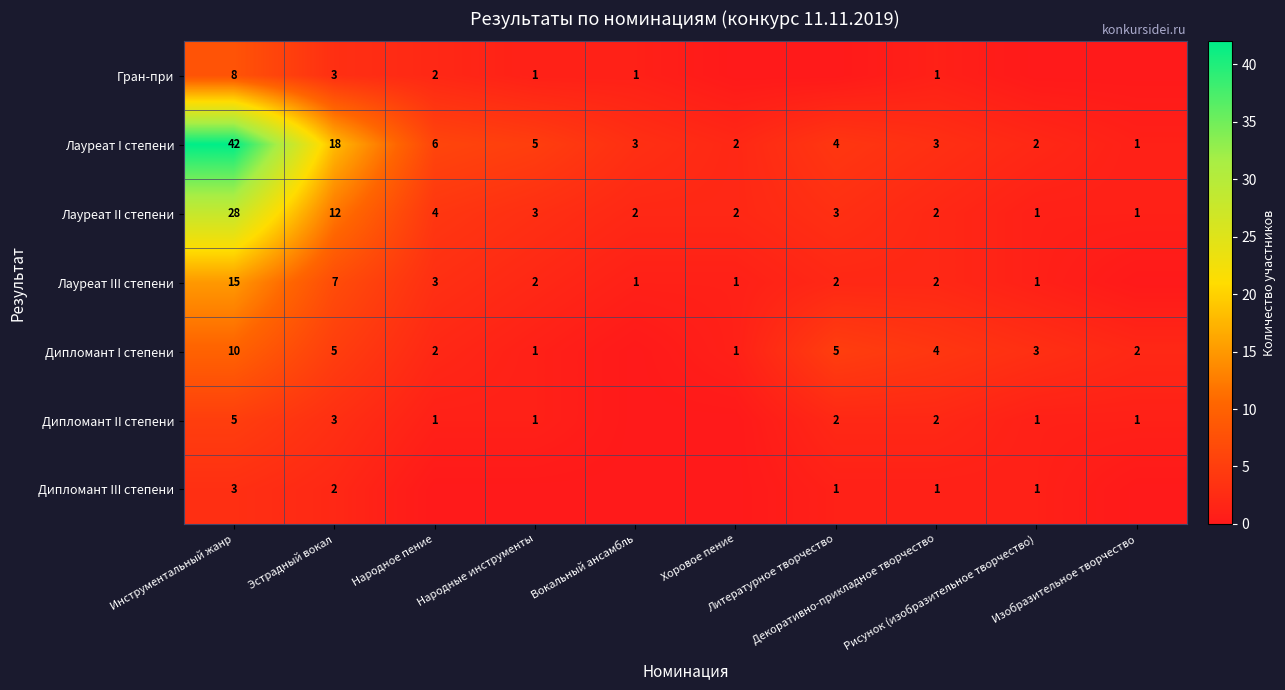

What is the highest value of the Лауреат I степени series?

42